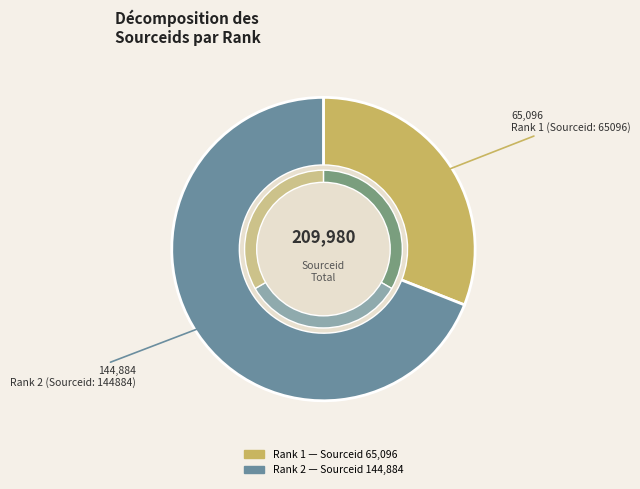

Does any single category account for the majority?

Yes